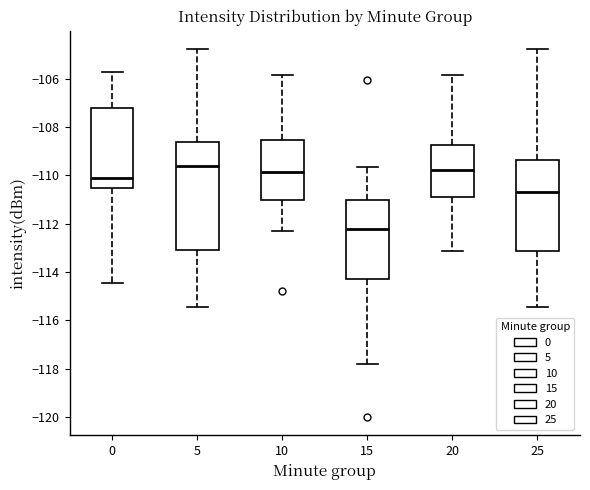

Where is the upper edge of the box at x = 15 on the y-axis? The values are not printed on the chart, so give them approximately, as read against the axis.

-111.0